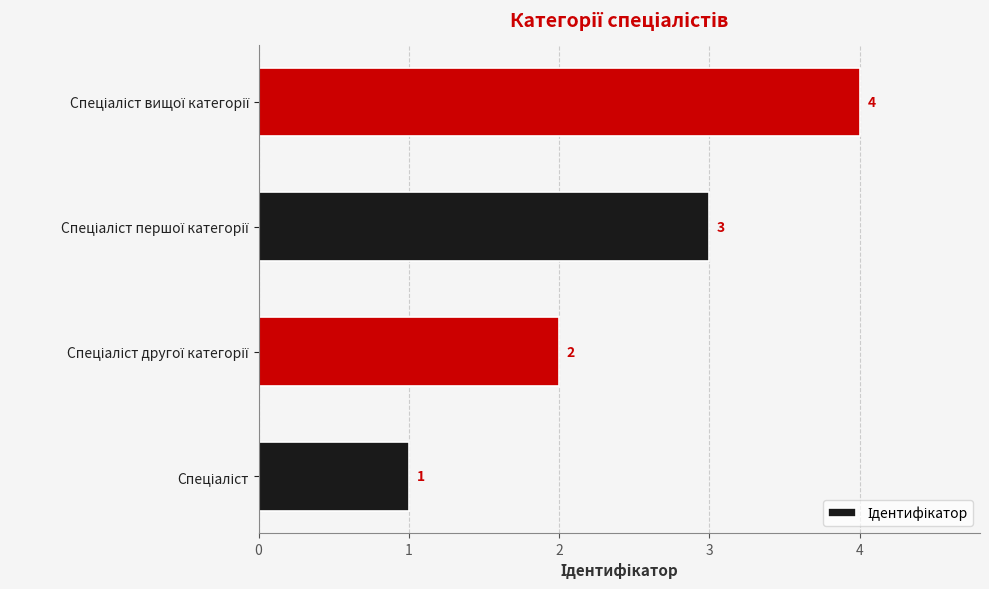

How many series are shown in this chart?

1